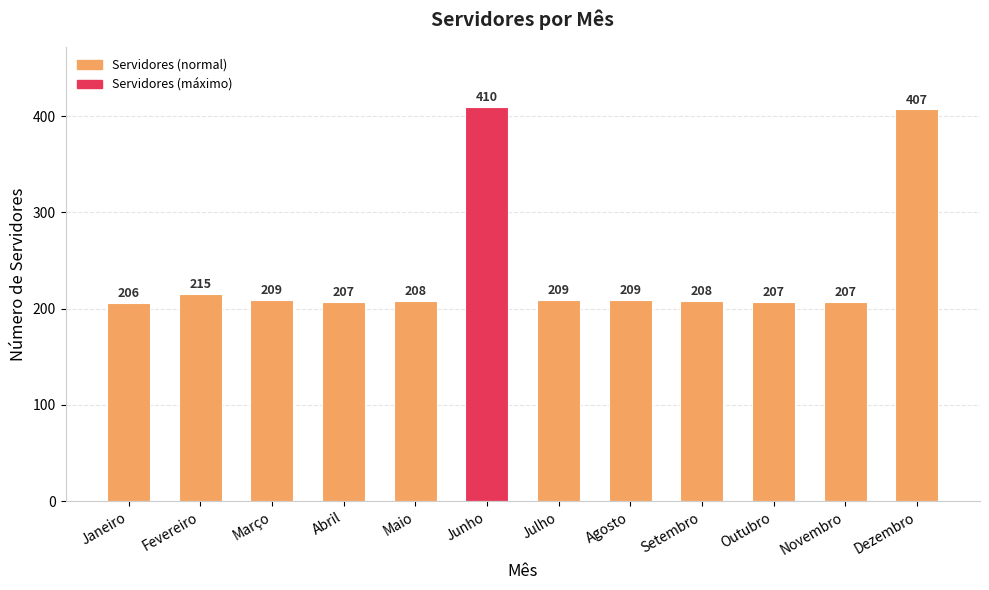

What is the label of the 1st bar from the left?

Janeiro